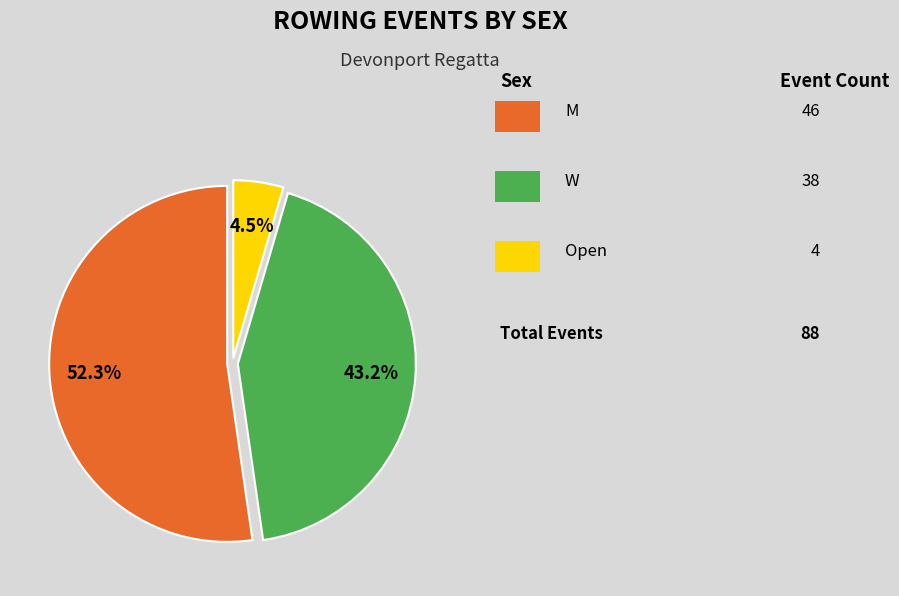

How many segments does this pie chart have?

3